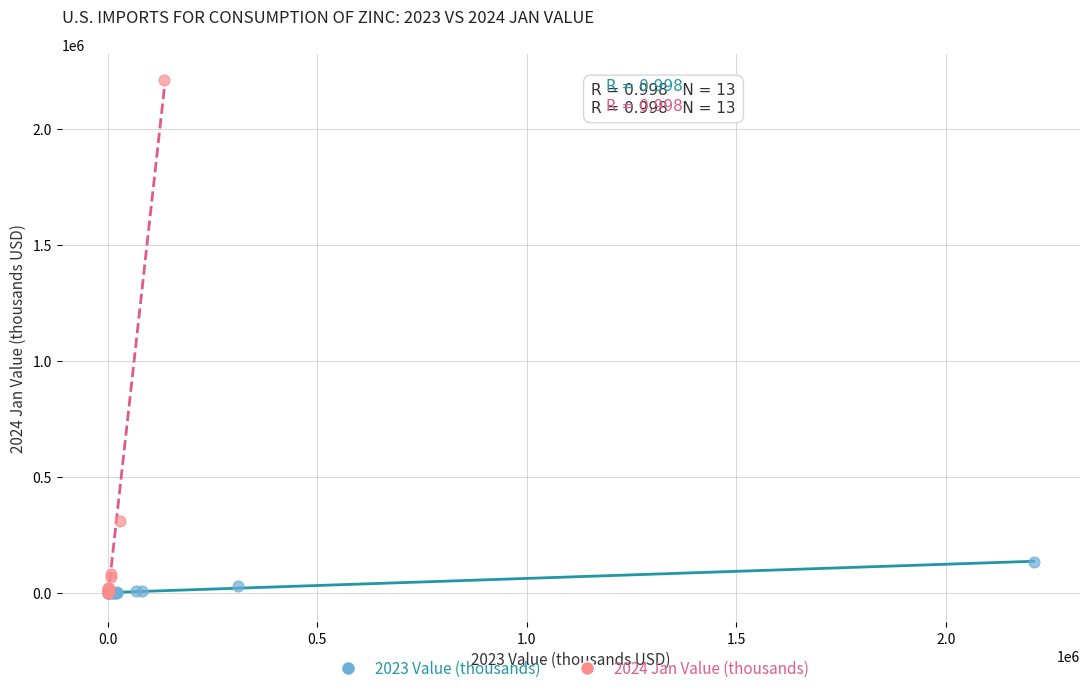

Which series contains the highest Y value?

2024 Jan Value (thousands)